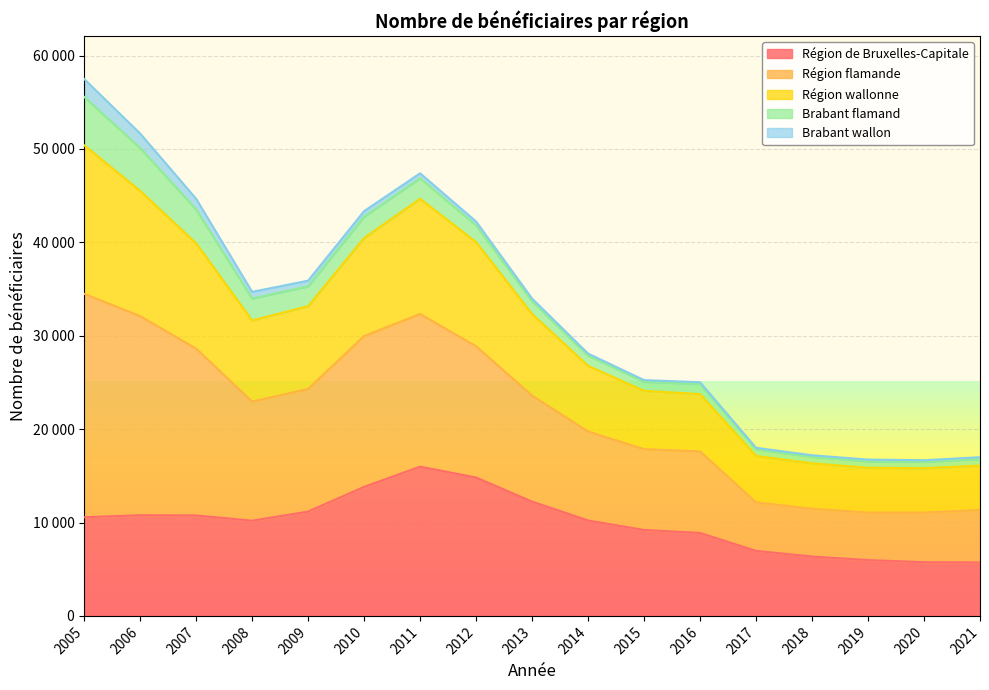

At which category is the sum across all series the highest?

2005